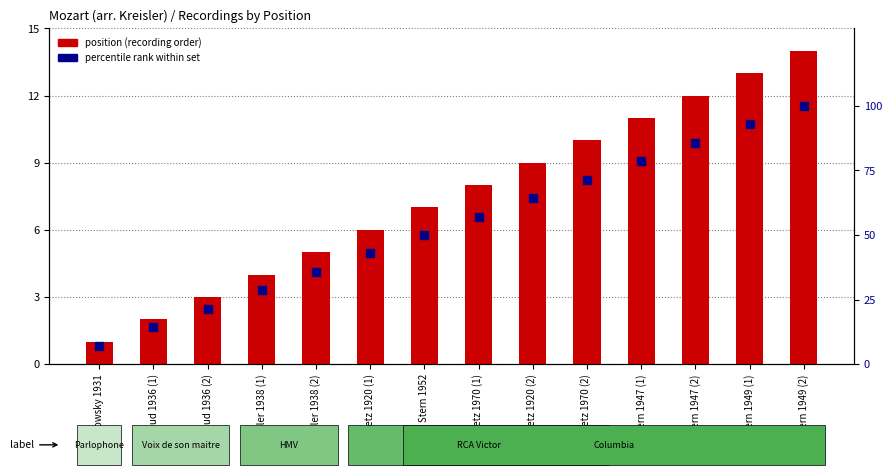

Is the value of position at Stern 1947 (1) greater than the value of percentile rank at Thibaud 1936 (1)?

No